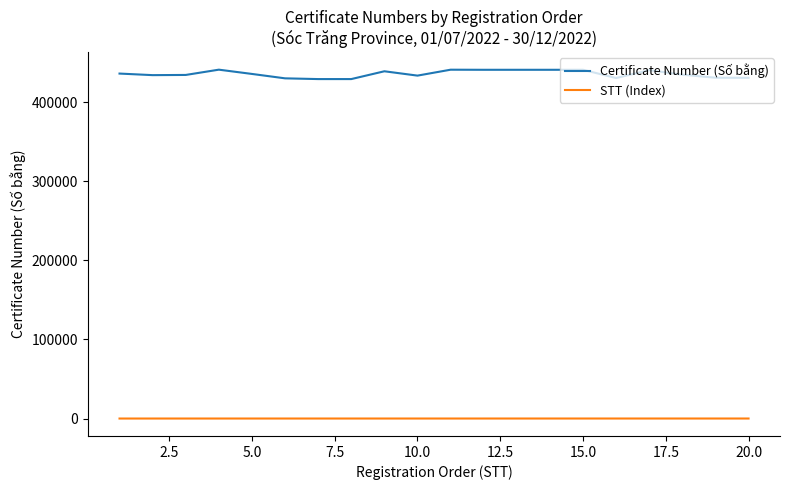

Which series has the largest total across all categories?

Certificate Number (Số bằng)